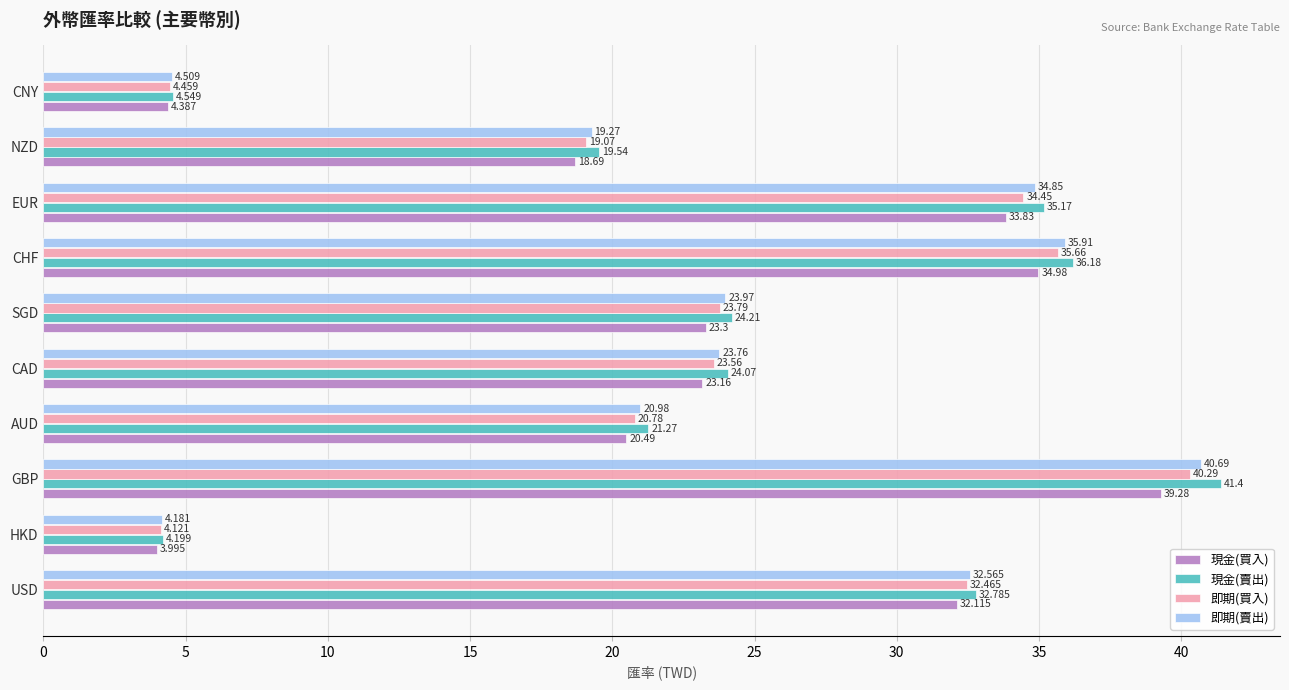

At how many categories does at least one series exceed 22?

6